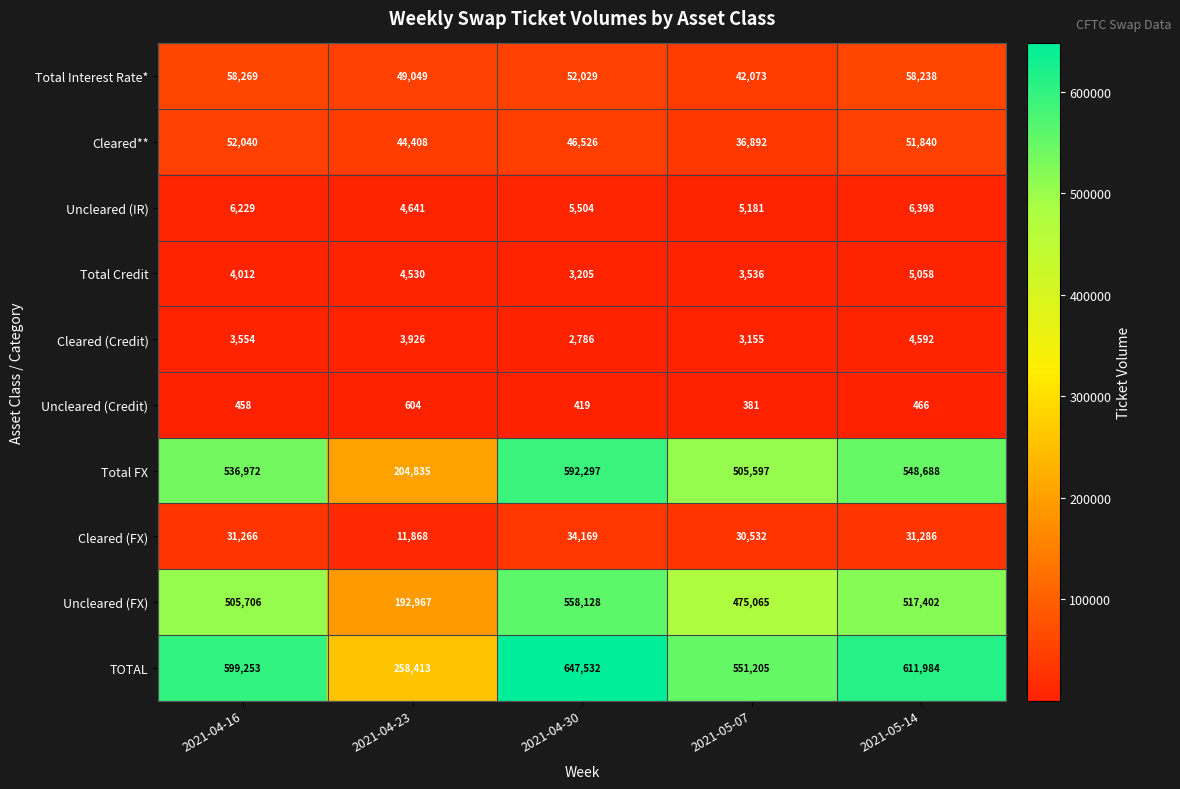

The Total Credit series shows 1463 at 2021-05-07. True or false?

False